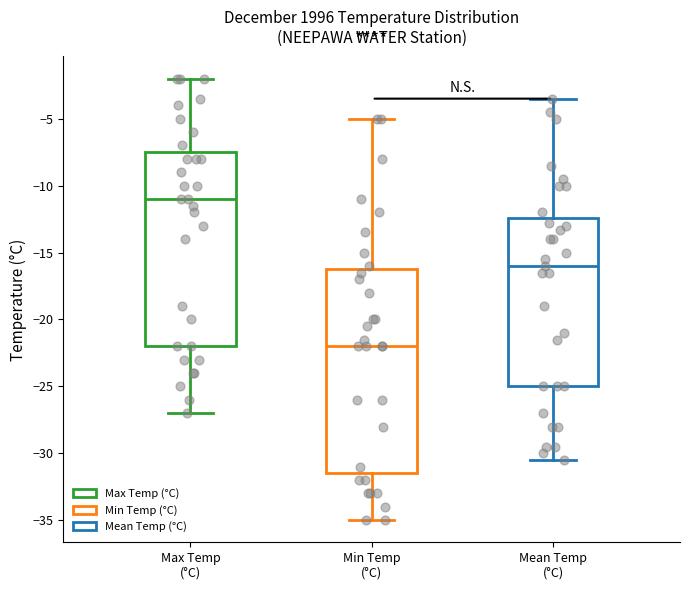

Reading left to right, read every box against the y-axis: the position of its median line, the range the box covers, and the ends of its whiskers. The values are not printed on the chart, so give them approximately, as read against the axis.

Max Temp (°C): median -11.0, box -22.0 to -7.5, whiskers -27.0 to -2.0
Min Temp (°C): median -22.0, box -31.5 to -16.0, whiskers -35.0 to -5.0
Mean Temp (°C): median -16.0, box -25.0 to -12.5, whiskers -30.5 to -3.5